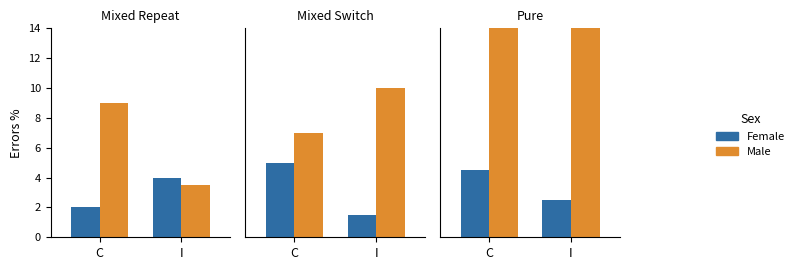

At which category is the sum across all series the highest?

I